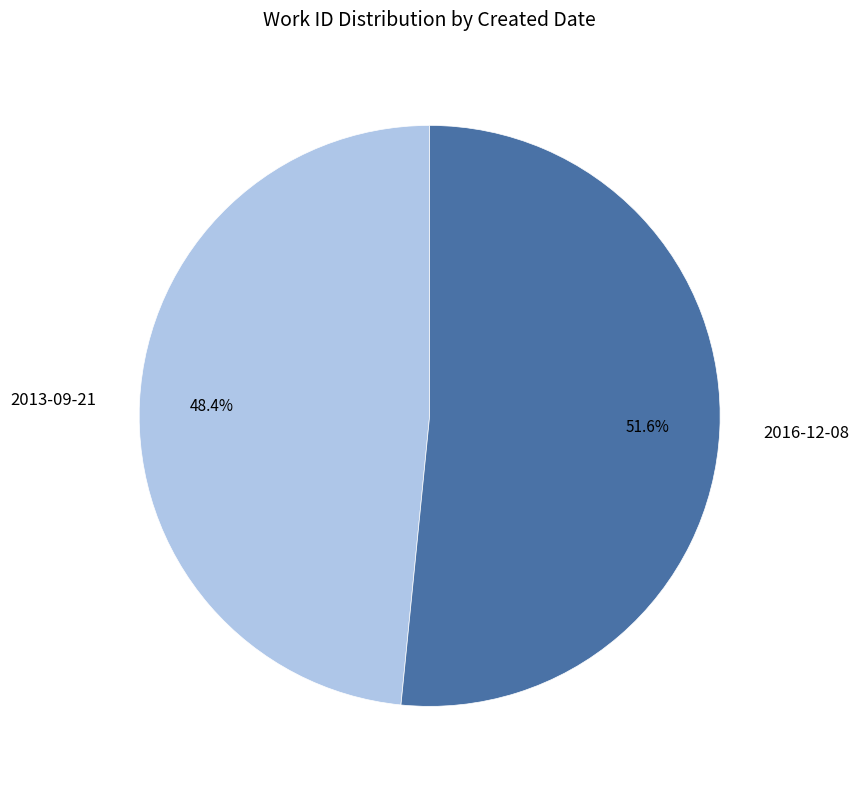

Is 2013-09-21 the majority of the pie?

No